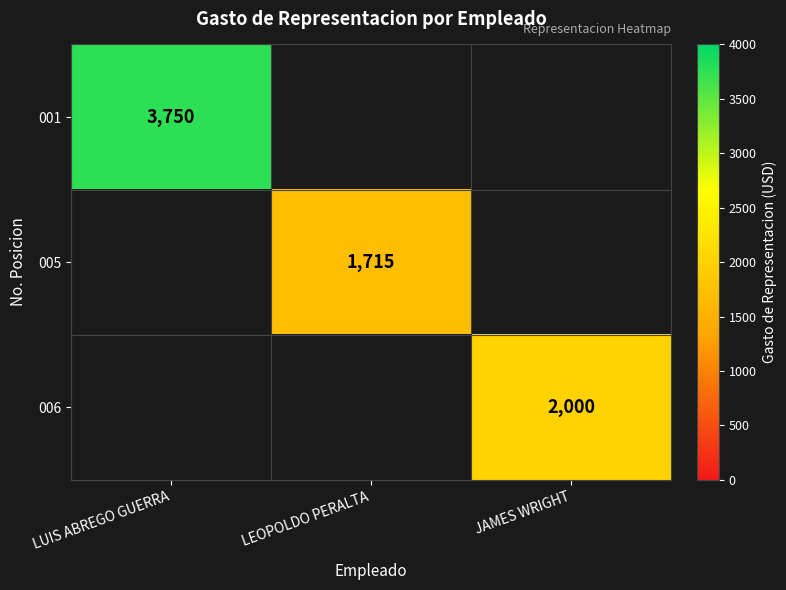

Is it true that 006 equals 3233 at JAMES WRIGHT?

False